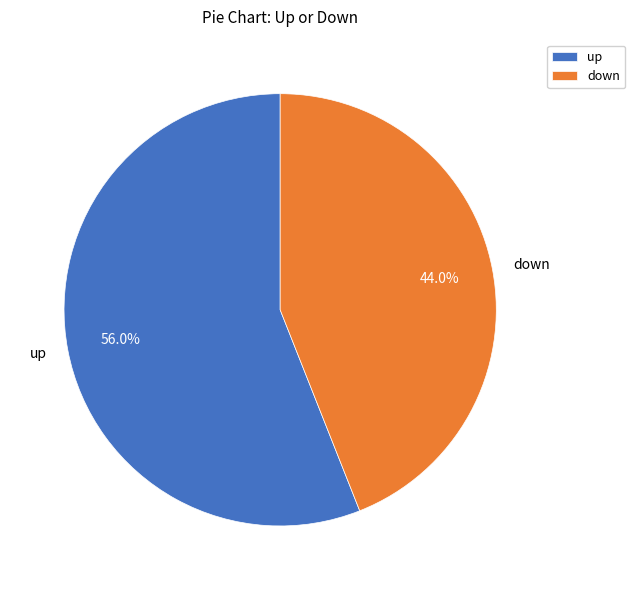

The up slice represents 56% of the pie. True or false?

True